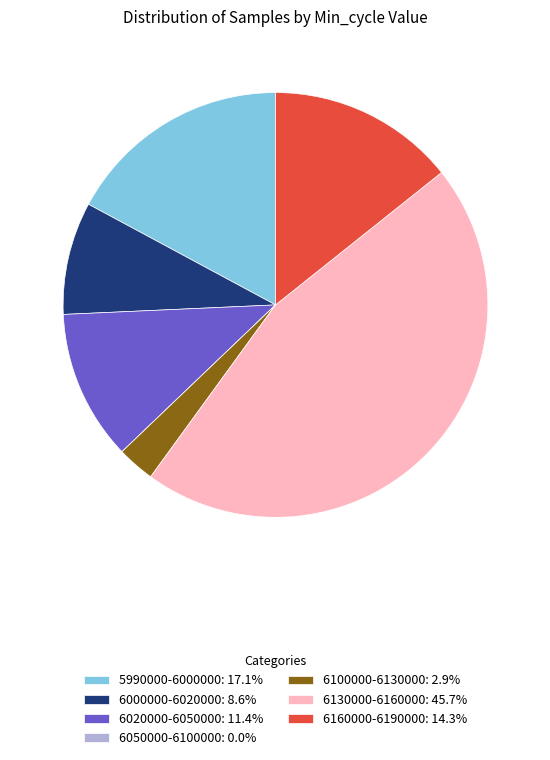

Combined, do 5990000-6000000: 17.1% and 6130000-6160000: 45.7% account for over 50%?

Yes